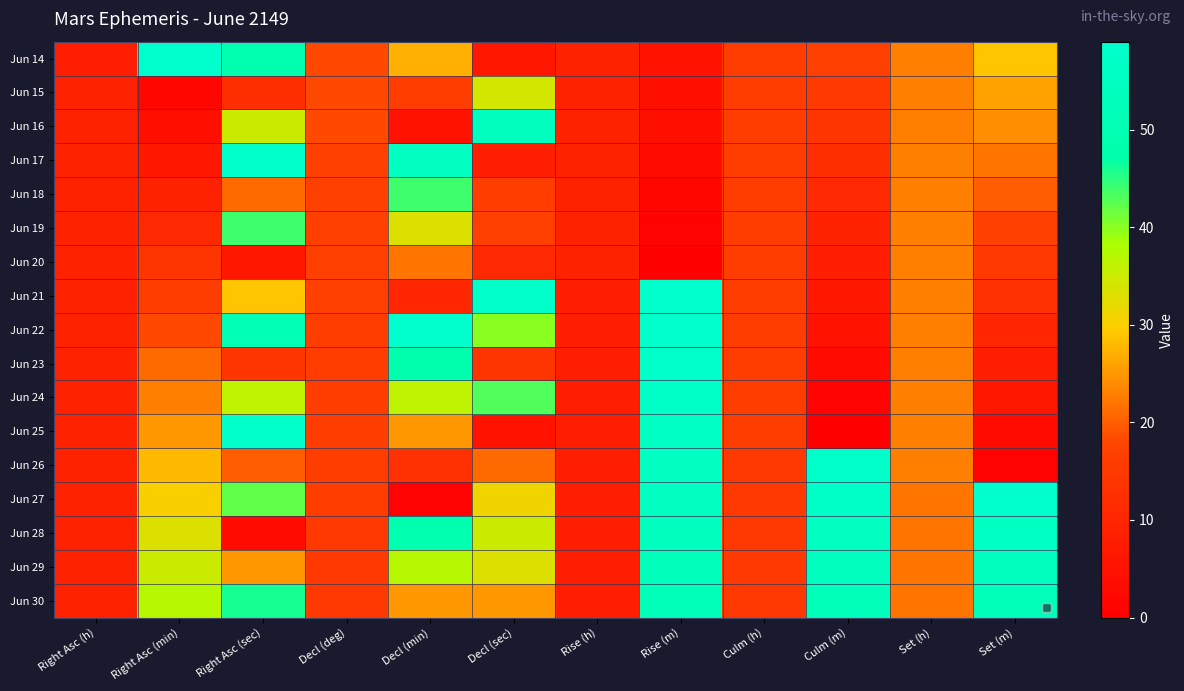

Is the value of Jun 30 at Decl (min) greater than the value of Jun 15 at Decl (deg)?

Yes